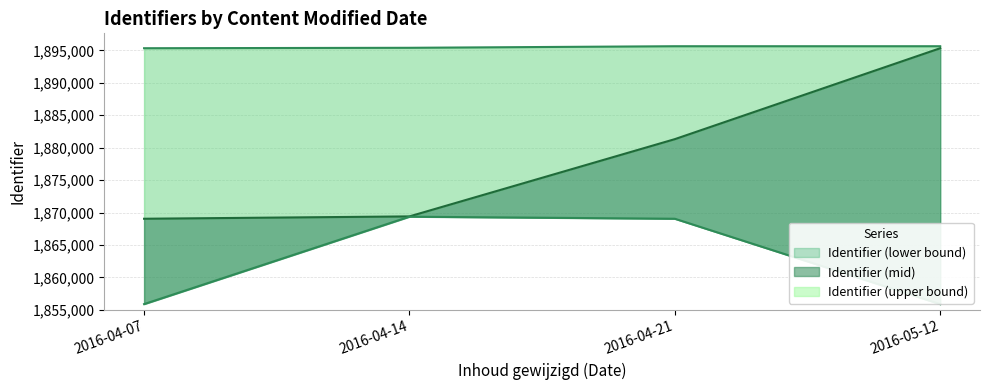

What is the difference between the second highest and minimum values in the Identifier (upper bound) series?

308